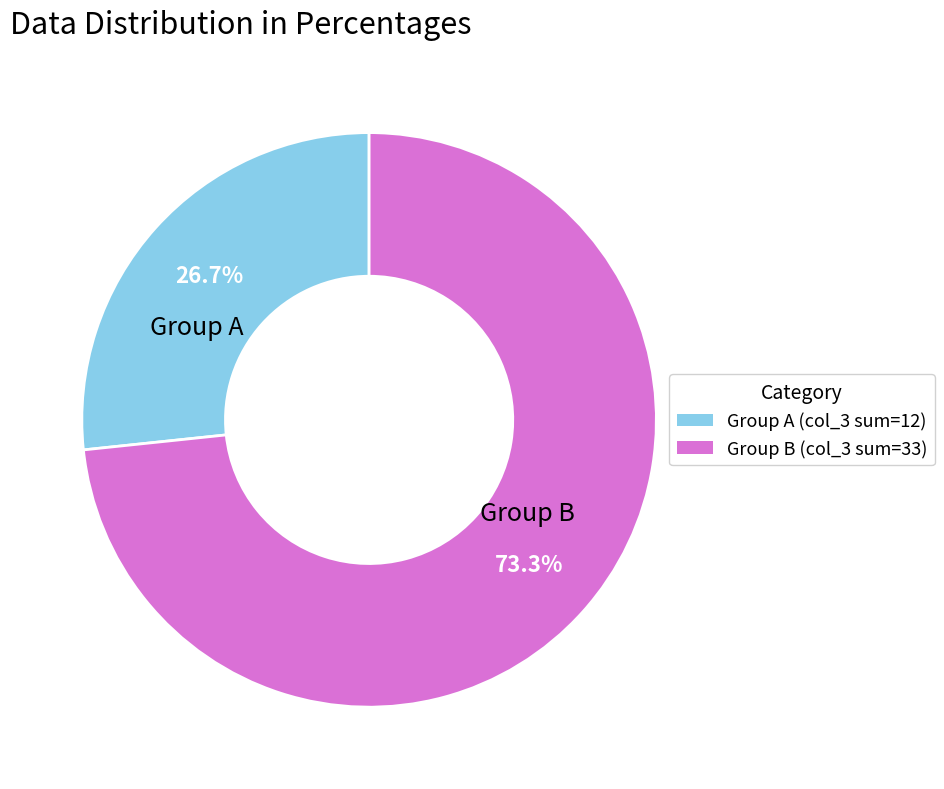

Is there a majority slice in this chart?

Yes